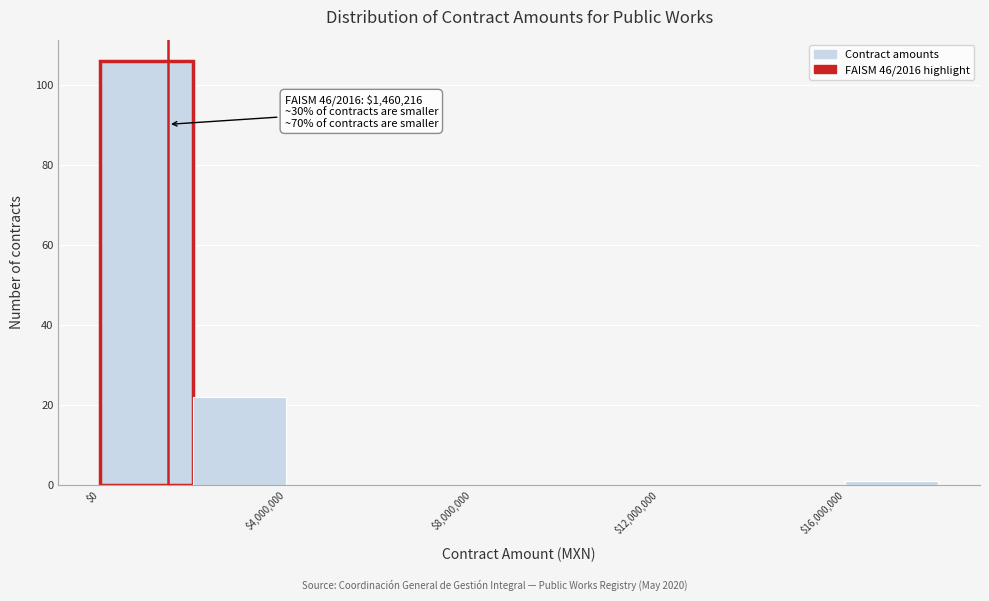

Which range on the x-axis has the tallest bar?

0 to 2000000